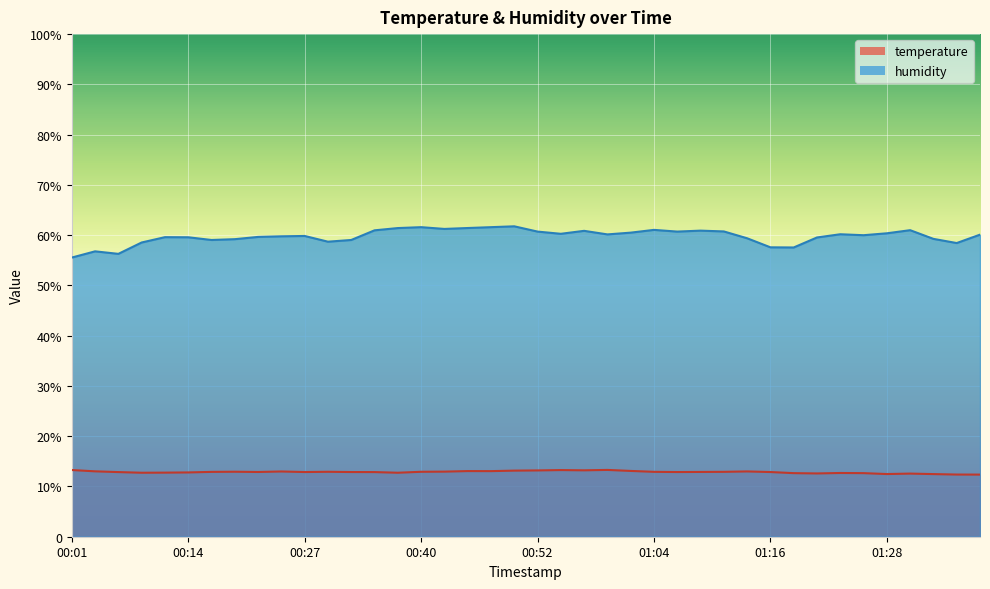

What is the label of the 31st point from the right?

00:24